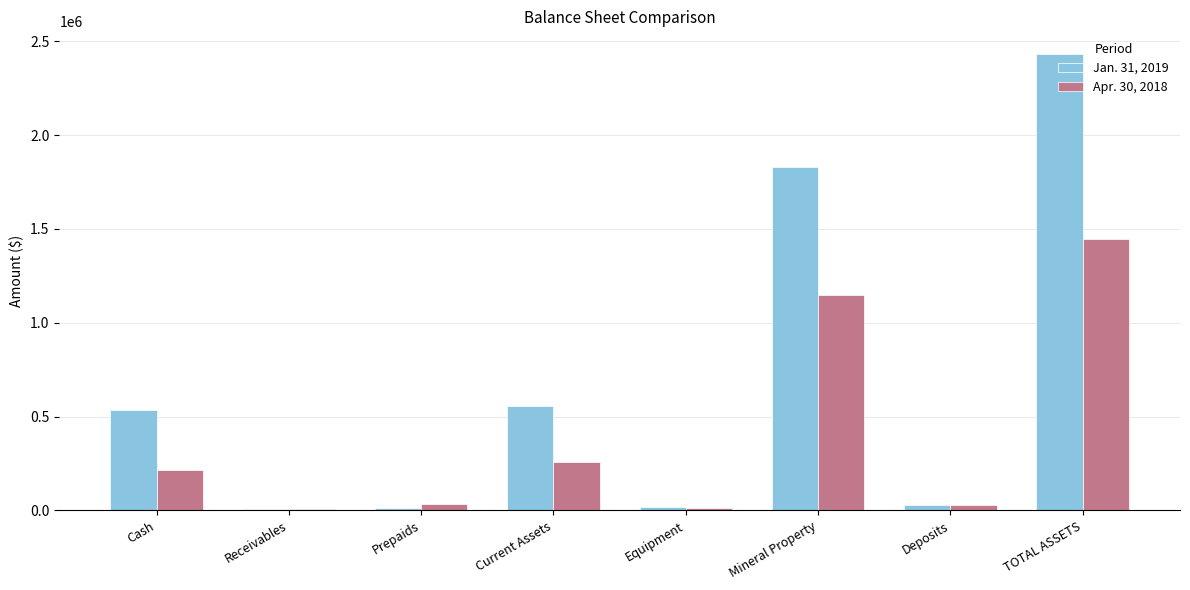

Is it true that Apr. 30, 2018 equals 2078900 at TOTAL ASSETS?

False